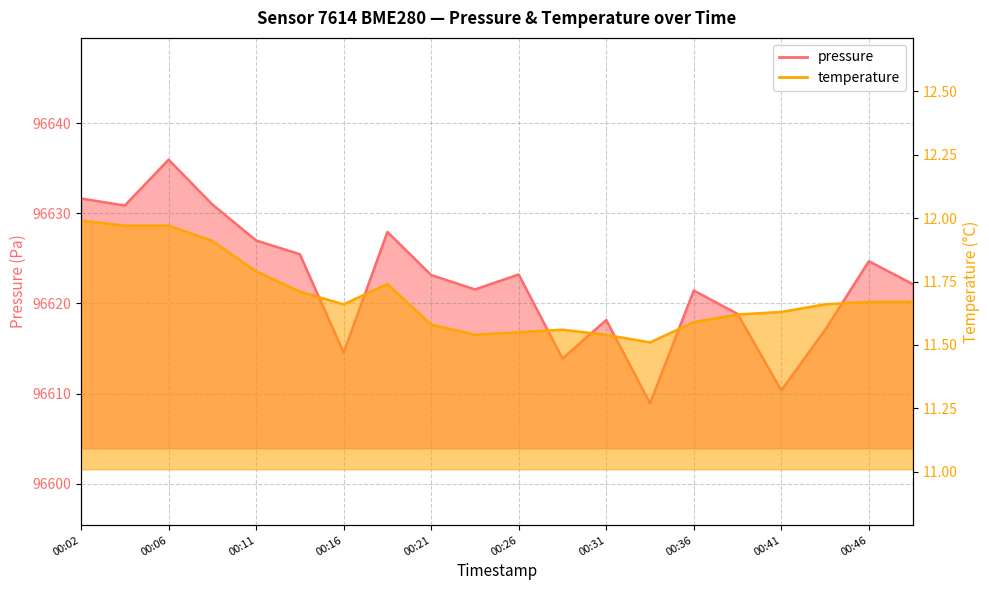

What is the value of the temperature point at the 11th from the left?

11.6